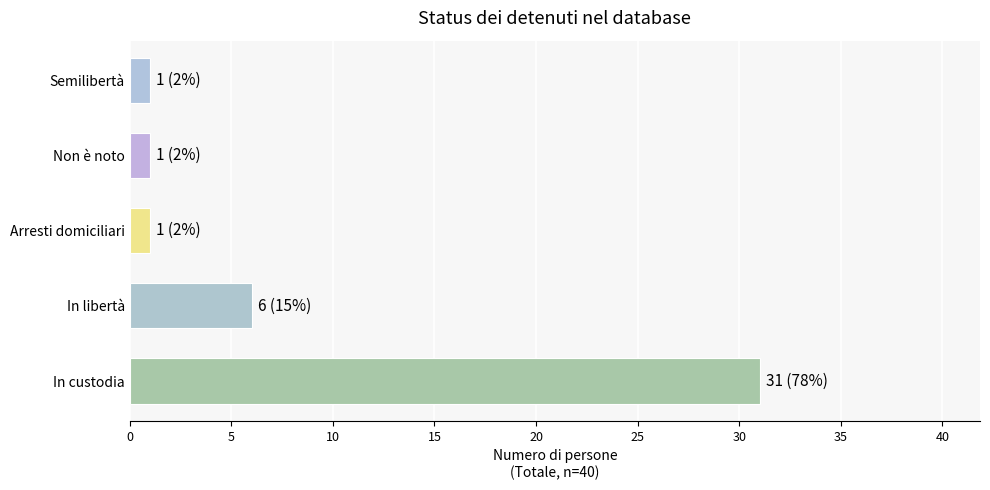

Reading bottom to top, transcribe all the data shown in this chart.

In custodia=31	In libertà=6	Arresti domiciliari=1	Non è noto=1	Semilibertà=1